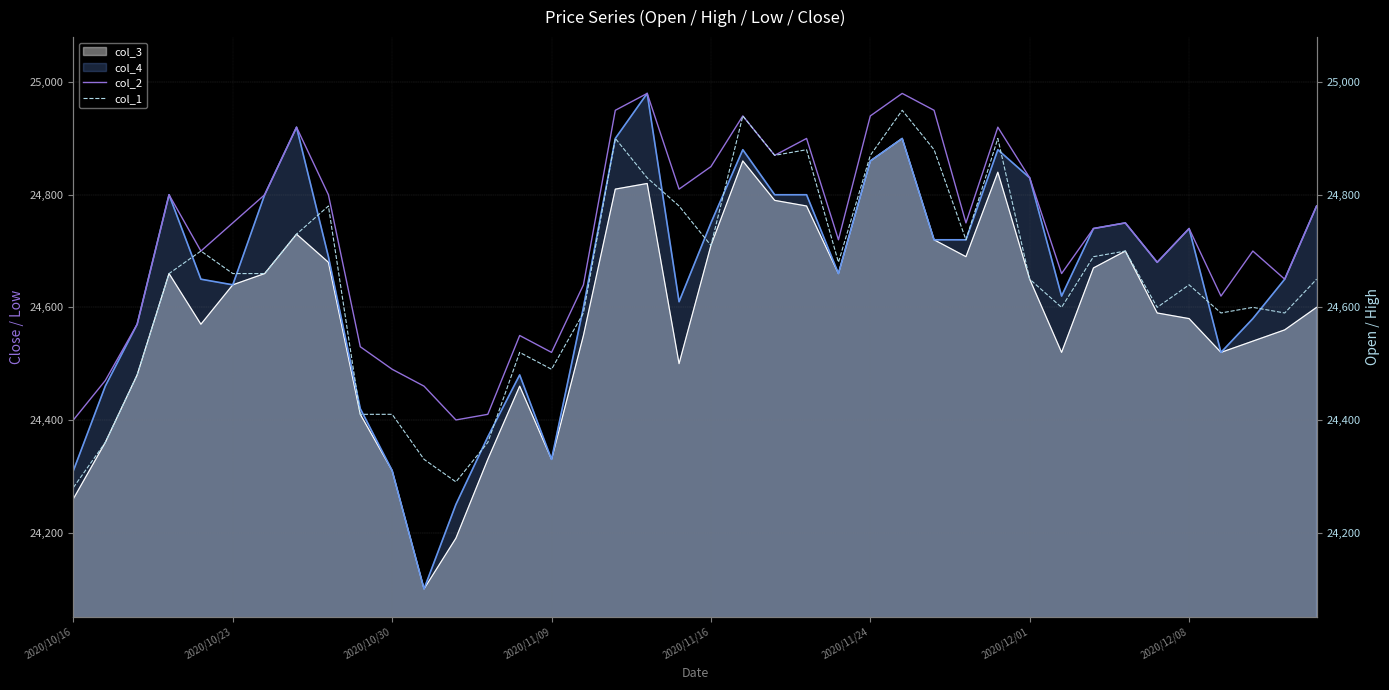

At how many categories does at least one series exceed 24651?

27